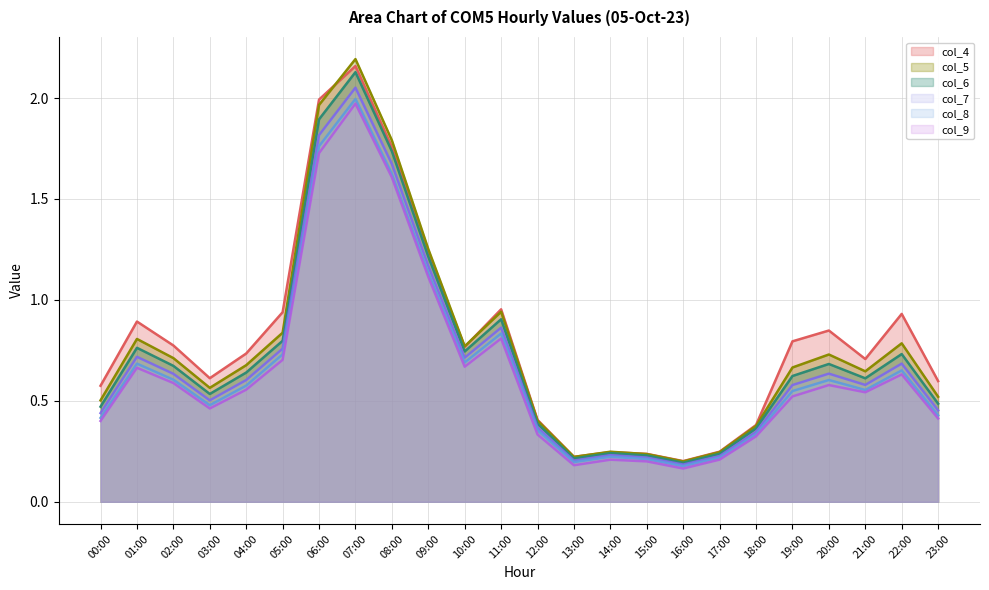

What is the spread (max minus min) of values at 20:00?

0.3